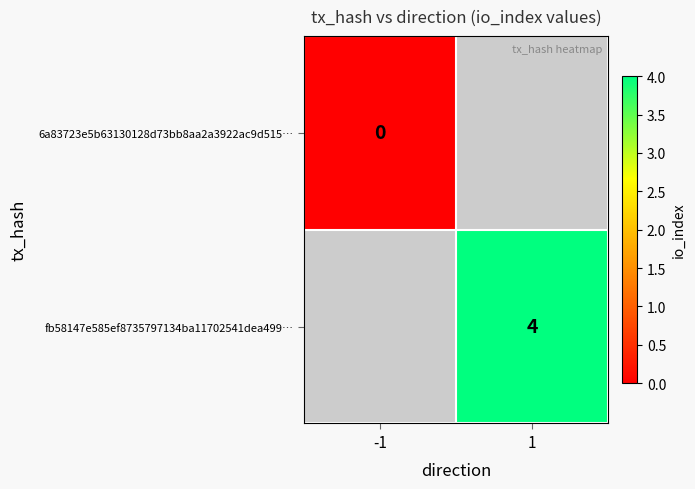

Is it true that fb58147e585ef8735797134ba11702541dea499… equals 2 at 1?

False